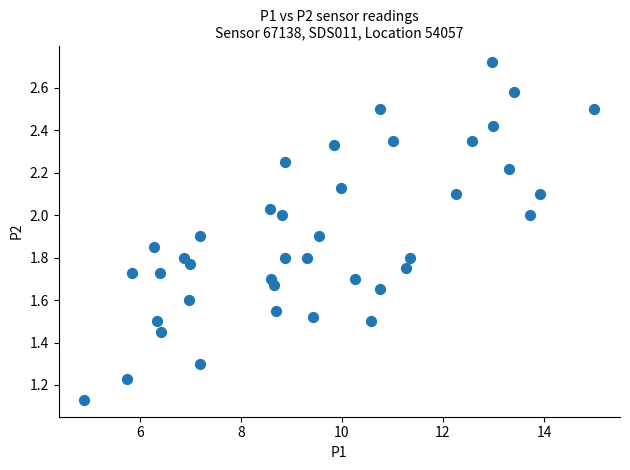

What is the range of X values (max minus min)?

10.1